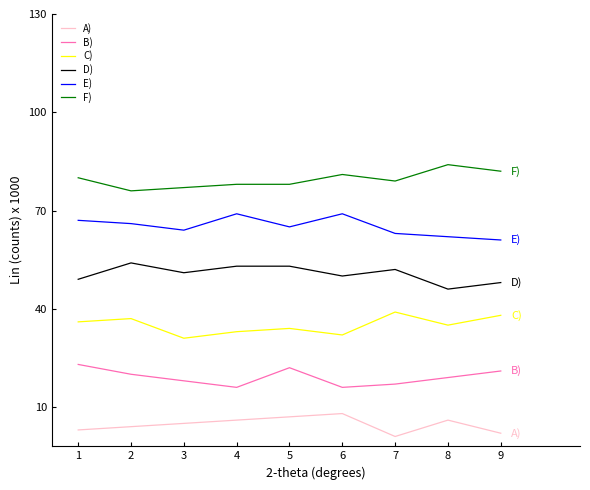

At which label does F) first exceed 79?

1